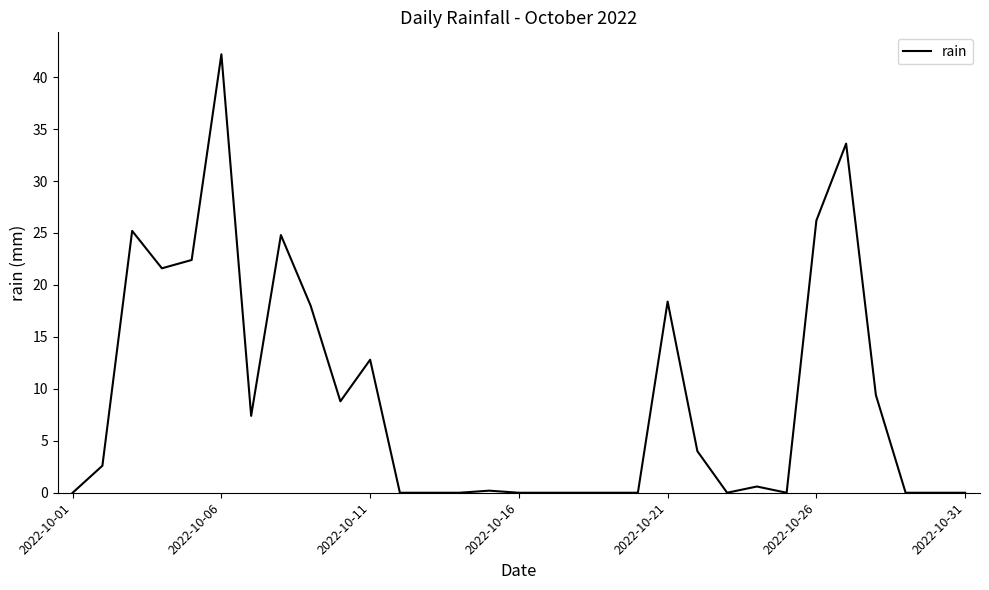

What is the greatest value displayed?

42.2